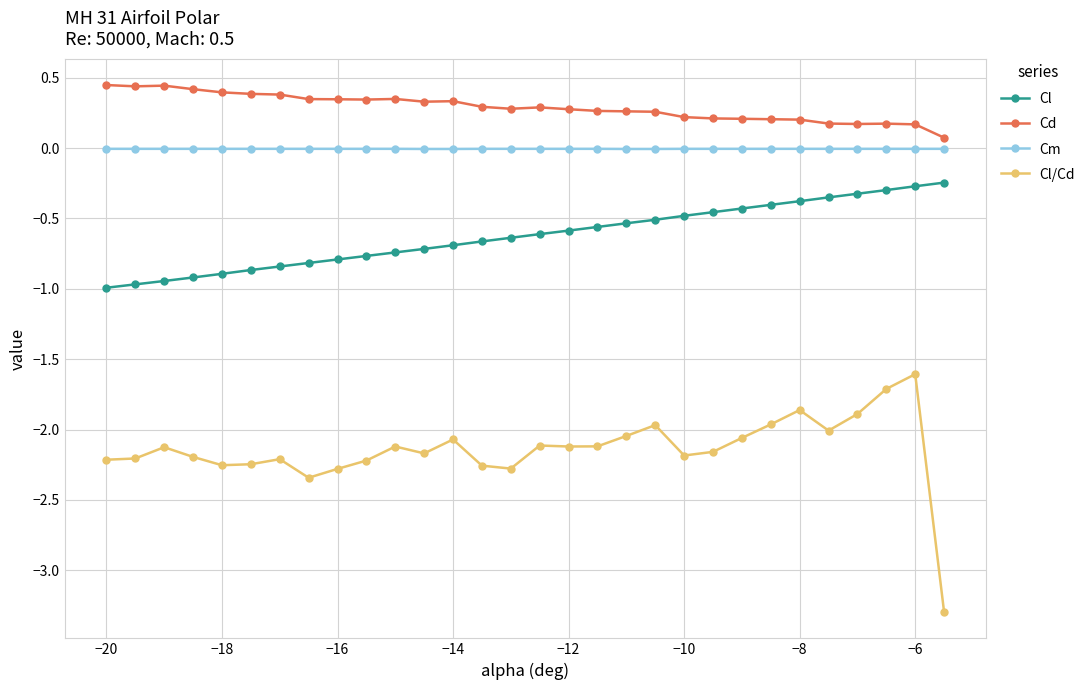

In Cl/Cd, how many points are lower than both neighbors (excluding endpoints)?

7